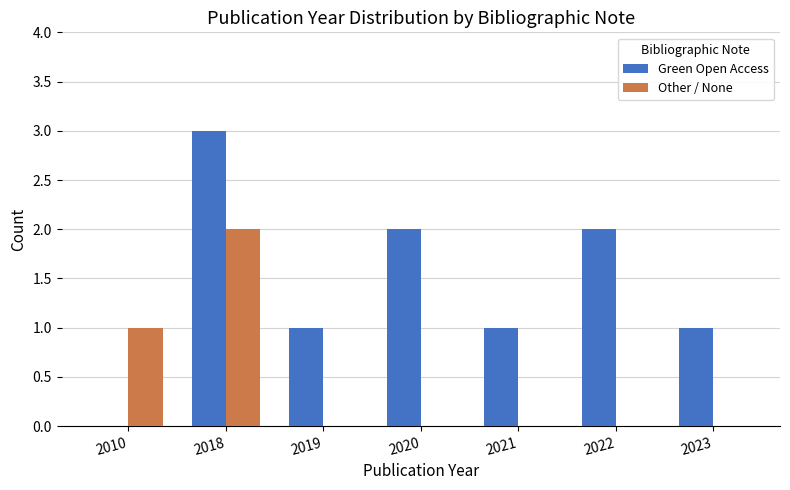

How many data points does each series have?

7